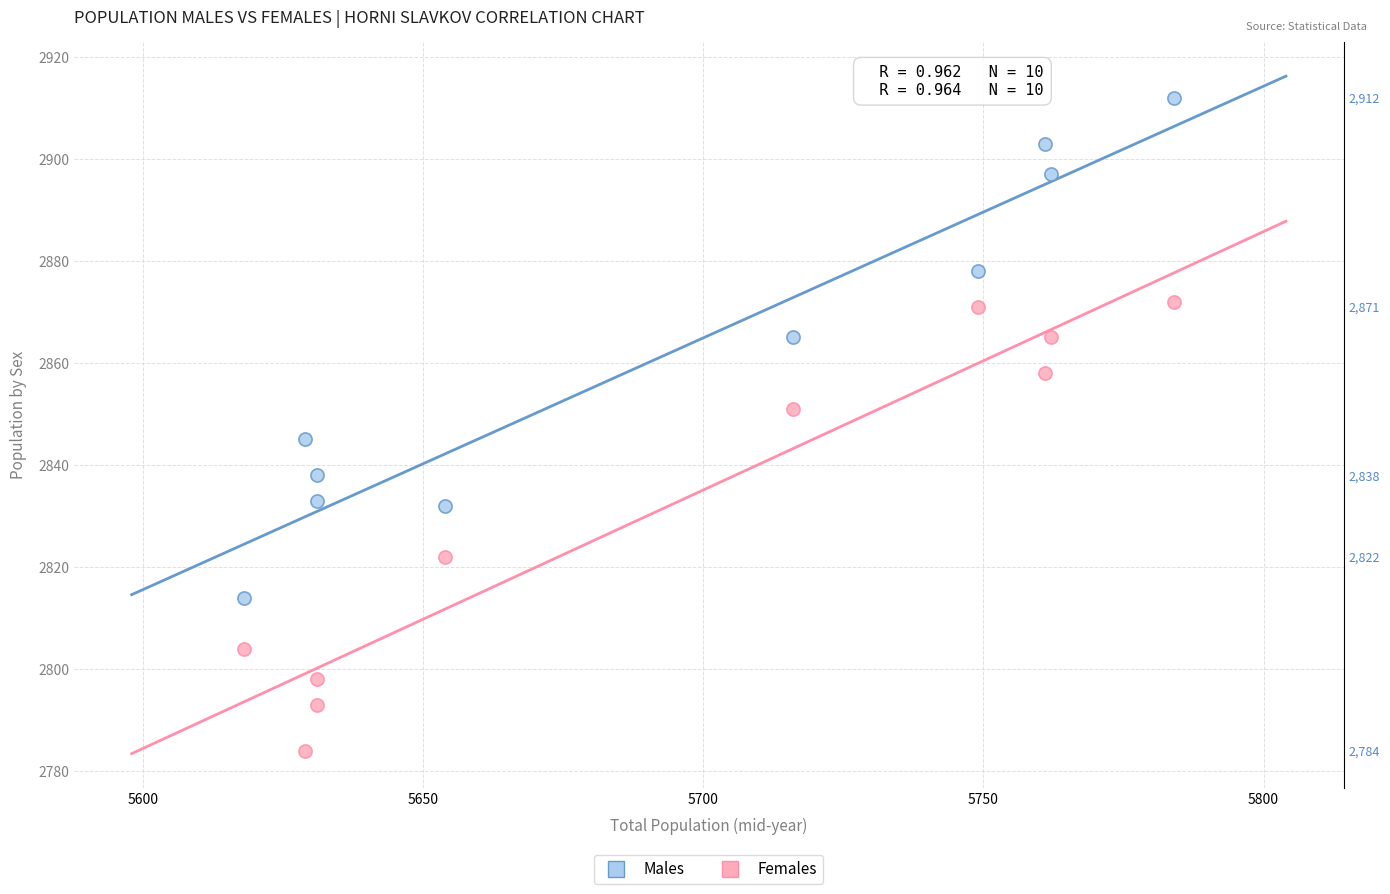

Across all data points, what is the range of Y values (max minus min)?

128